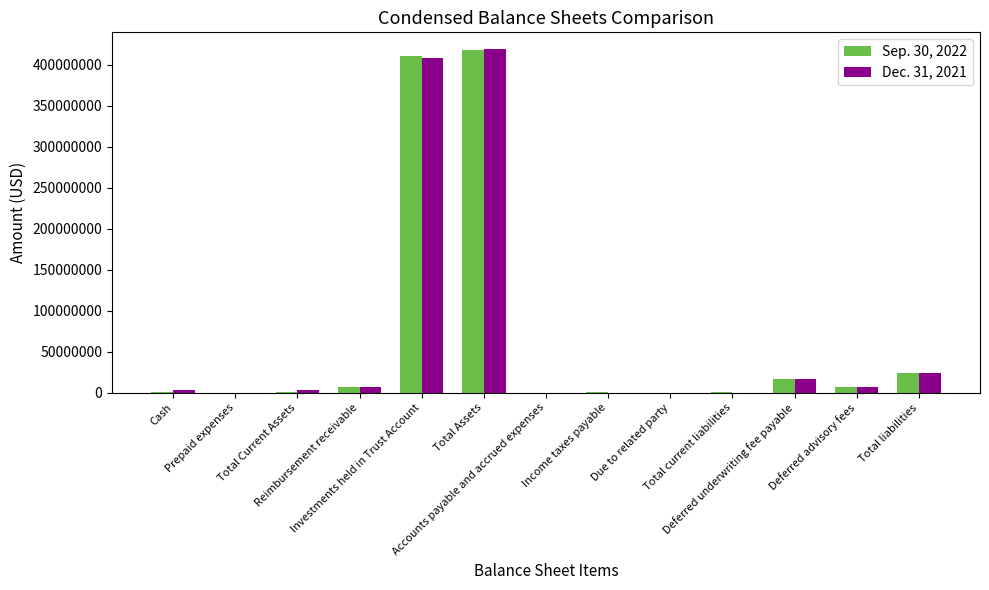

The Sep. 30, 2022 series shows 1128653 at Cash. True or false?

True